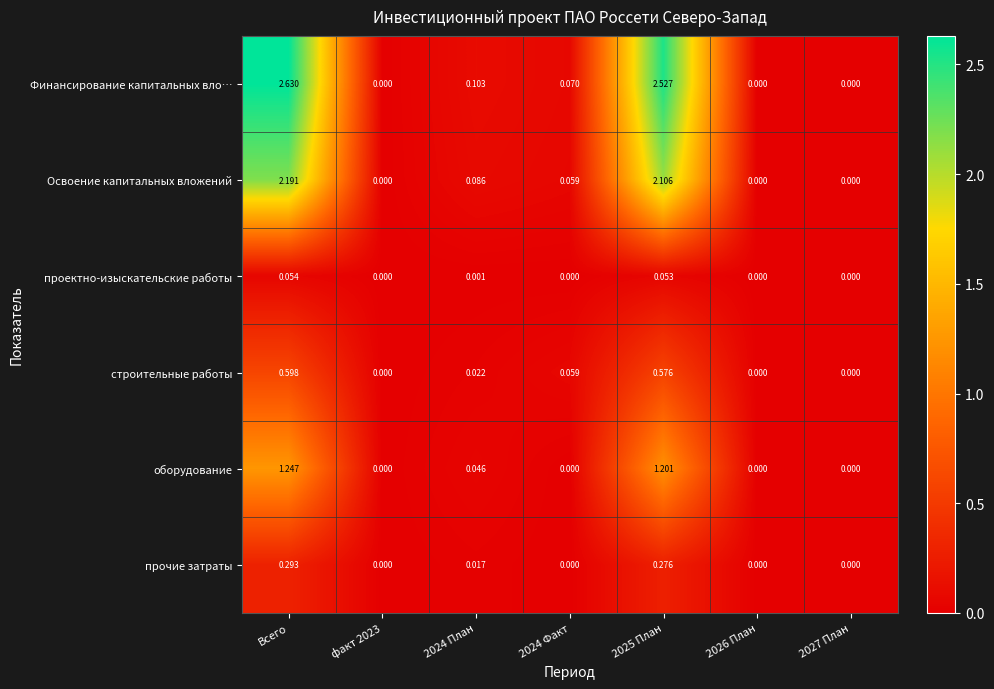

Which series has the widest spread of values?

Финансирование капитальных вло…